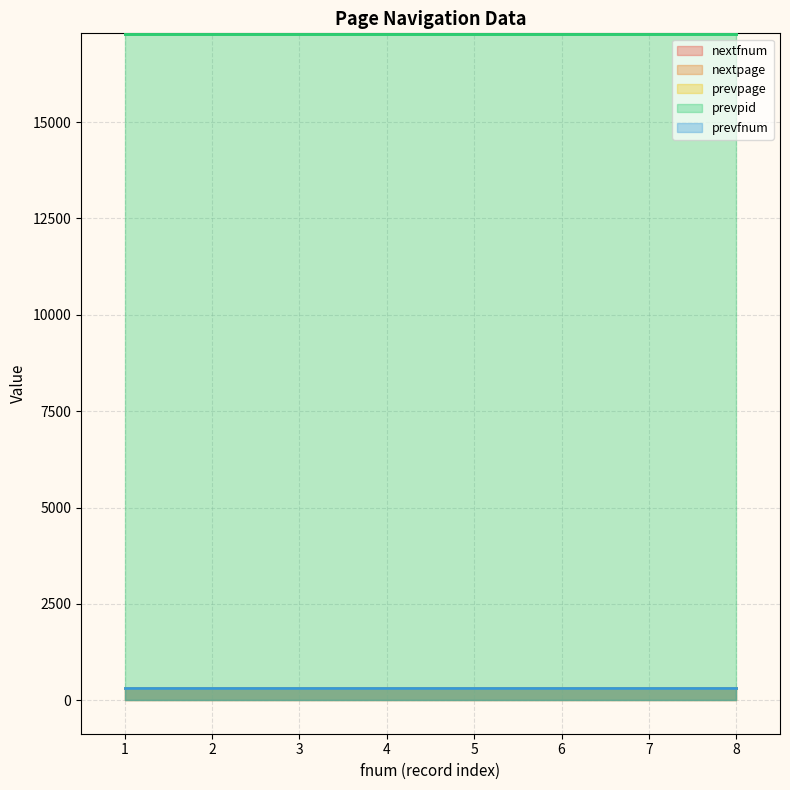

At 8, list the series in order from largest to smallest.

prevpid, nextfnum, nextpage, prevpage, prevfnum